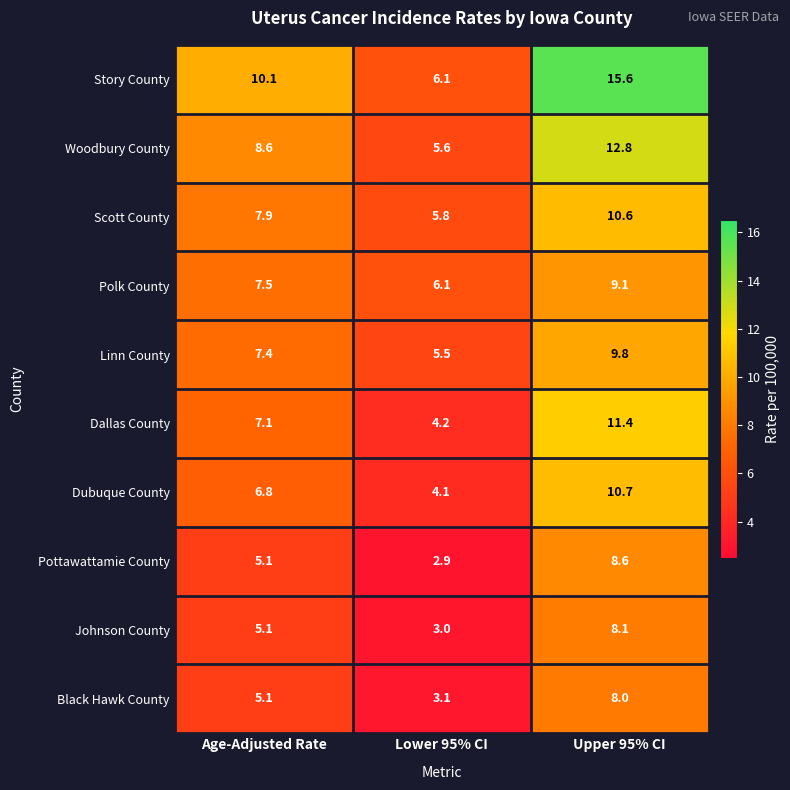

What is the minimum value shown in the chart?

2.9